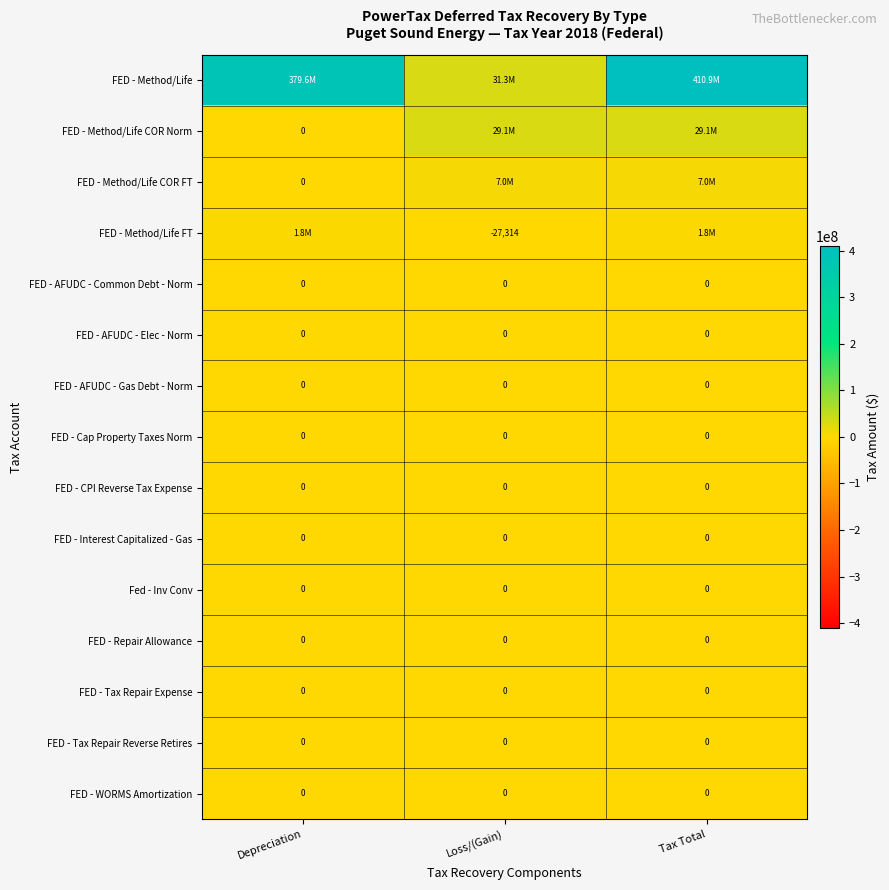

The FED - Tax Repair Expense series shows 0 at Tax Total. True or false?

True